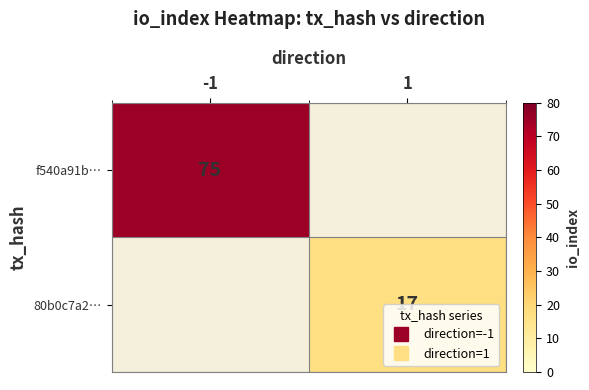

How many categories are shown in the chart?

2